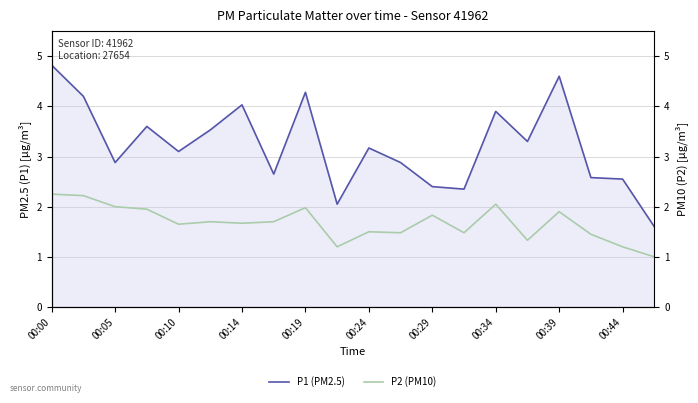

How many data points does each series have?

20